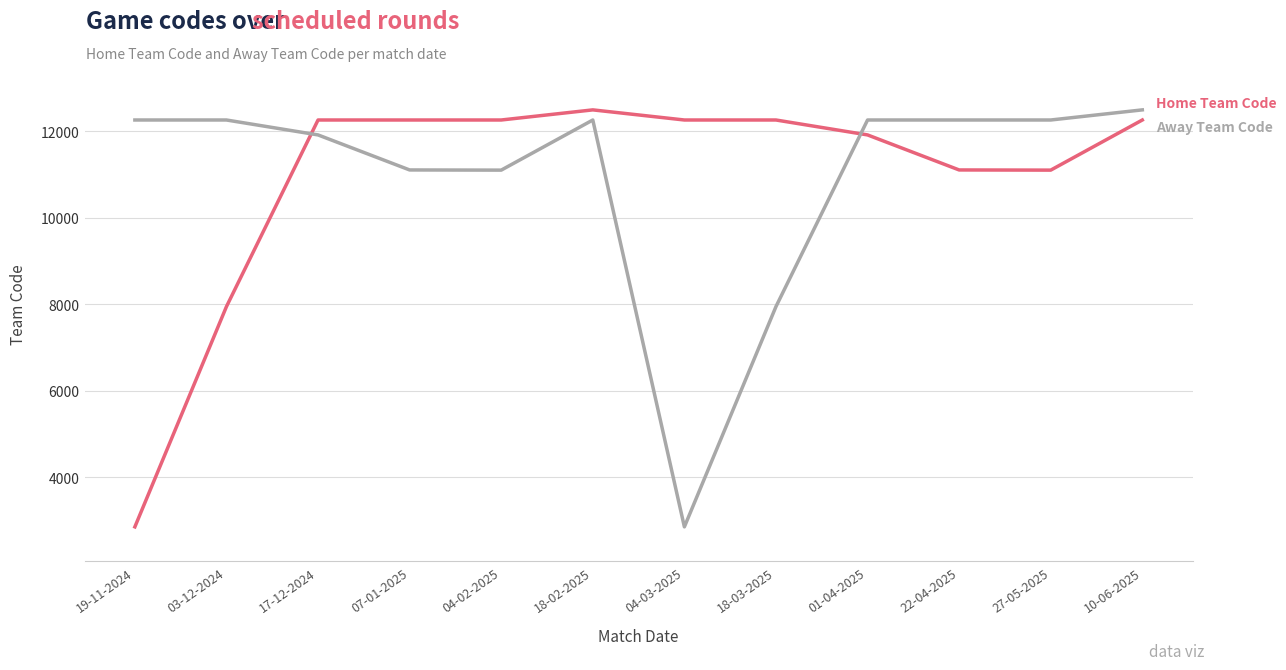

How many series are shown in this chart?

2